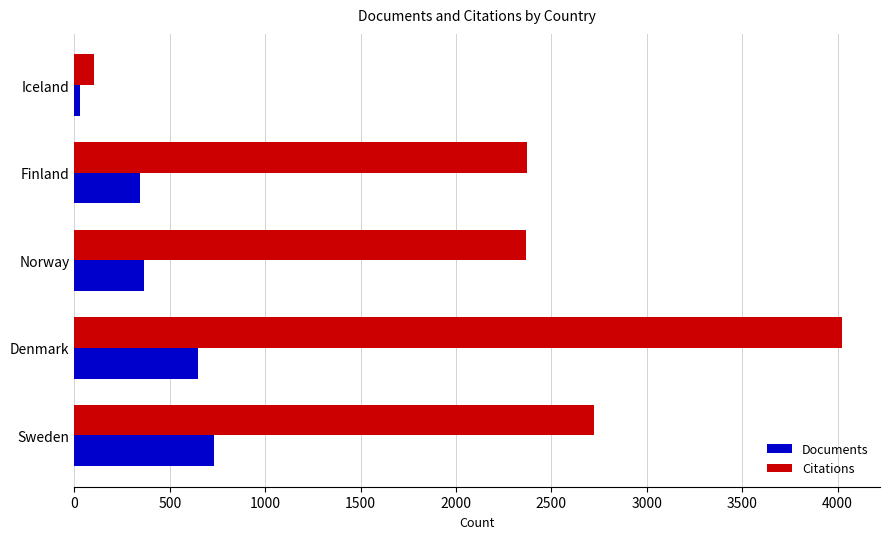

Count the number of categories in the chart.

5